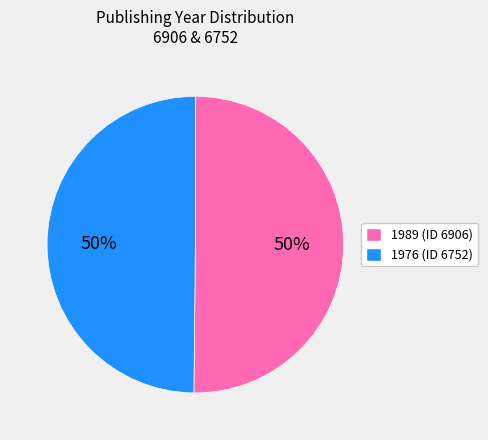

How many segments does this pie chart have?

2